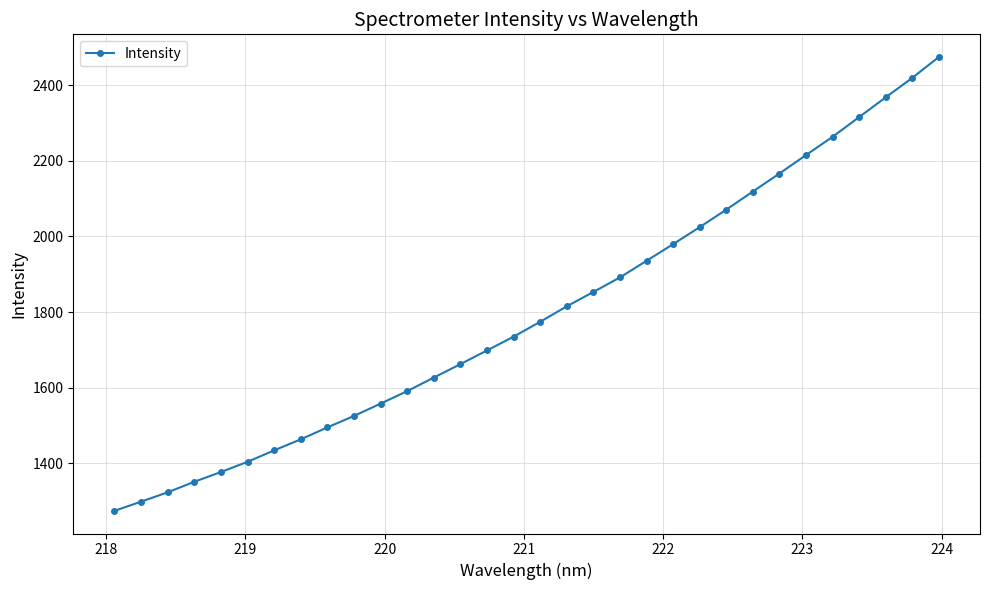

What is the smallest value displayed?

1273.9